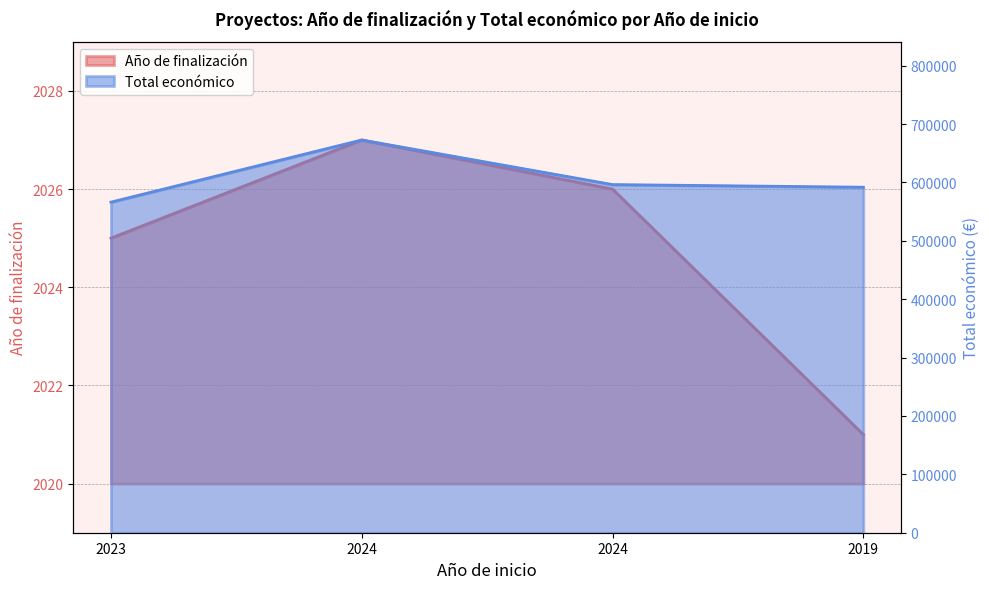

Which series has the widest spread of values?

Total económico